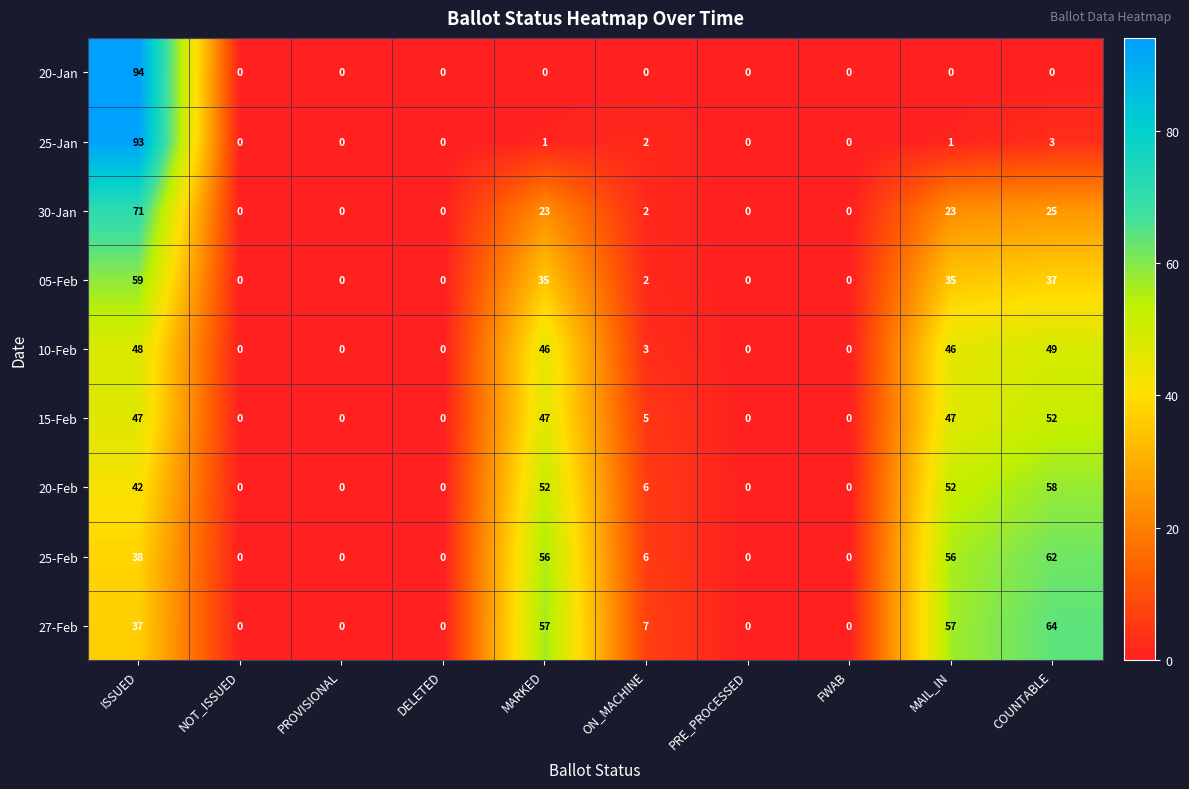

Rank the series by their maximum value, from lowest to highest.

10-Feb, 15-Feb, 20-Feb, 05-Feb, 25-Feb, 27-Feb, 30-Jan, 25-Jan, 20-Jan